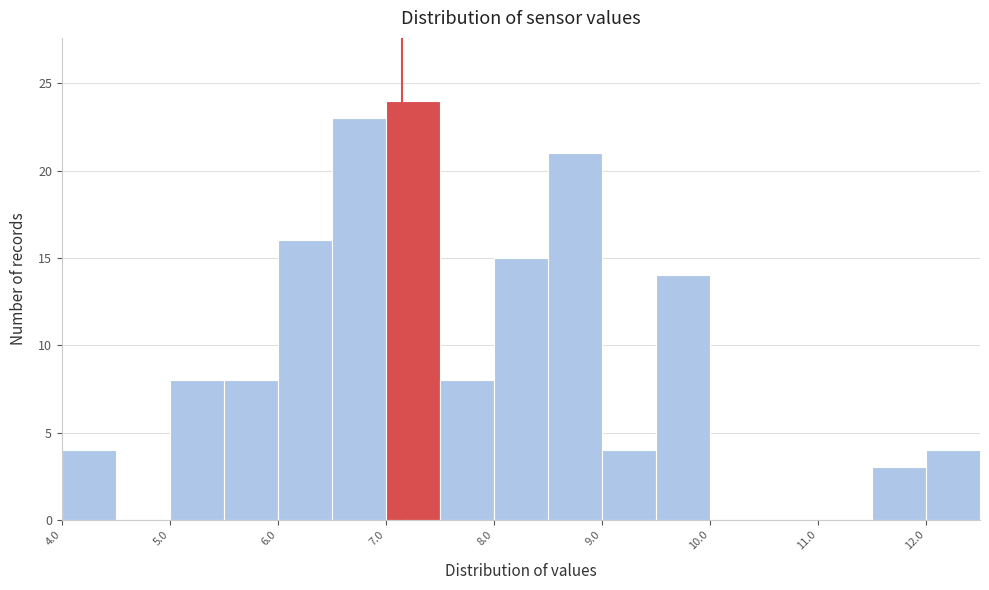

How tall is the bar that spans 4.0 to 4.5 on the x-axis? The values are not printed on the chart, so give them approximately, as read against the axis.

4